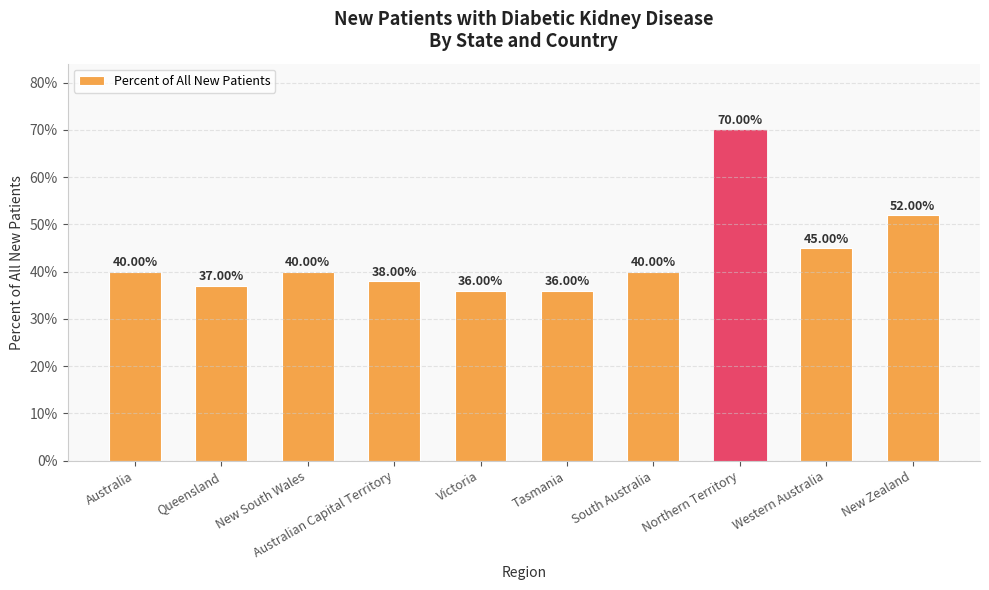

Does the chart contain any negative values?

No